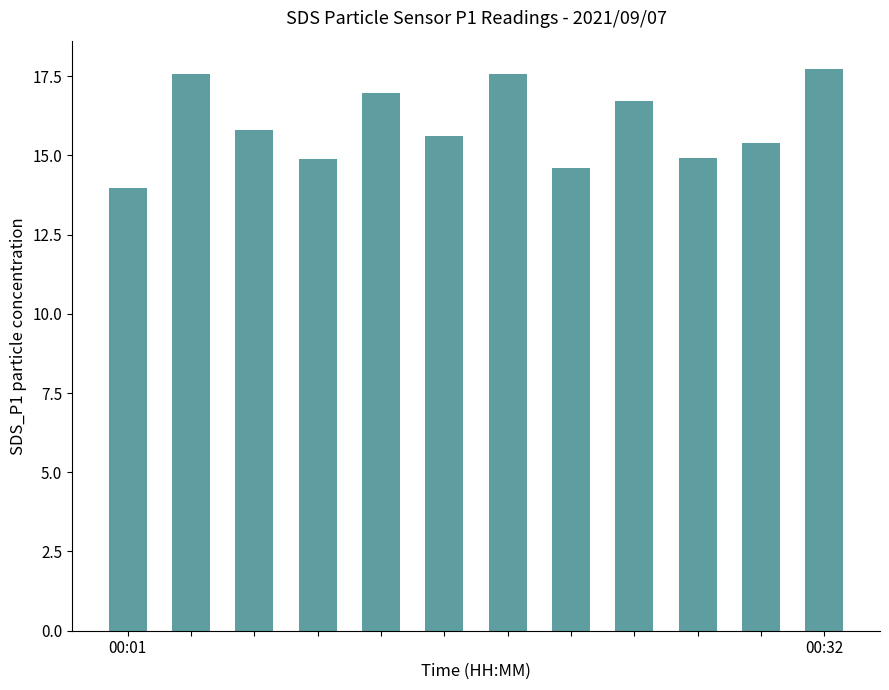

What is the sum of all values?

191.7